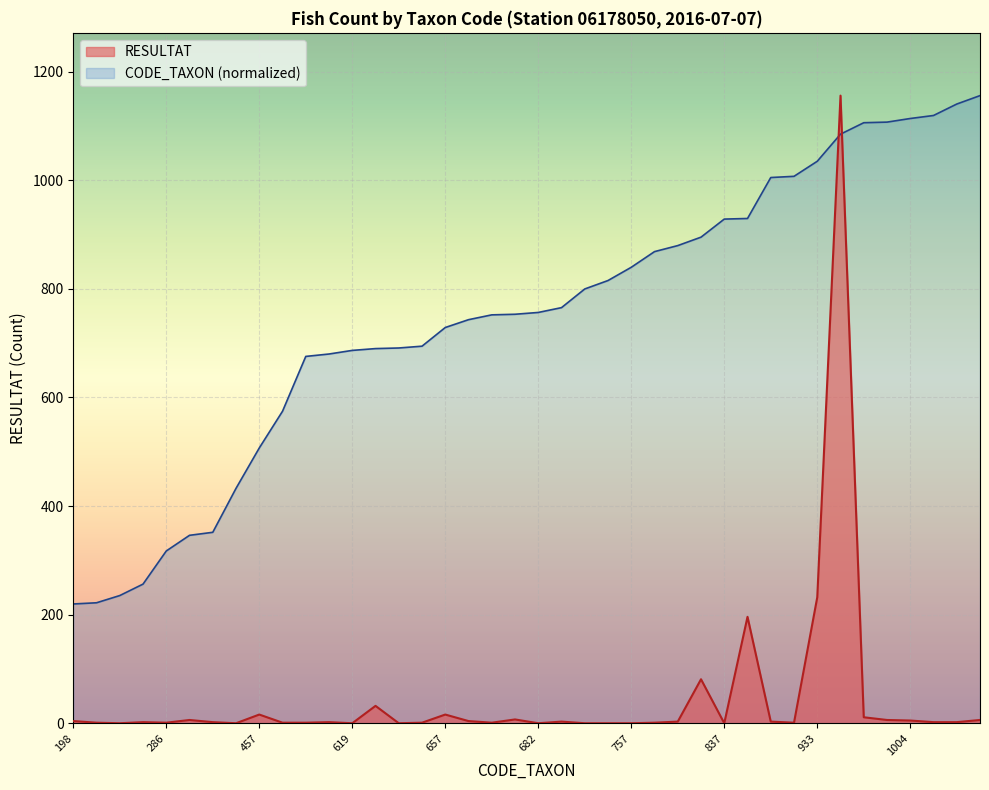

What is the total value across all series at 906?

1008.1